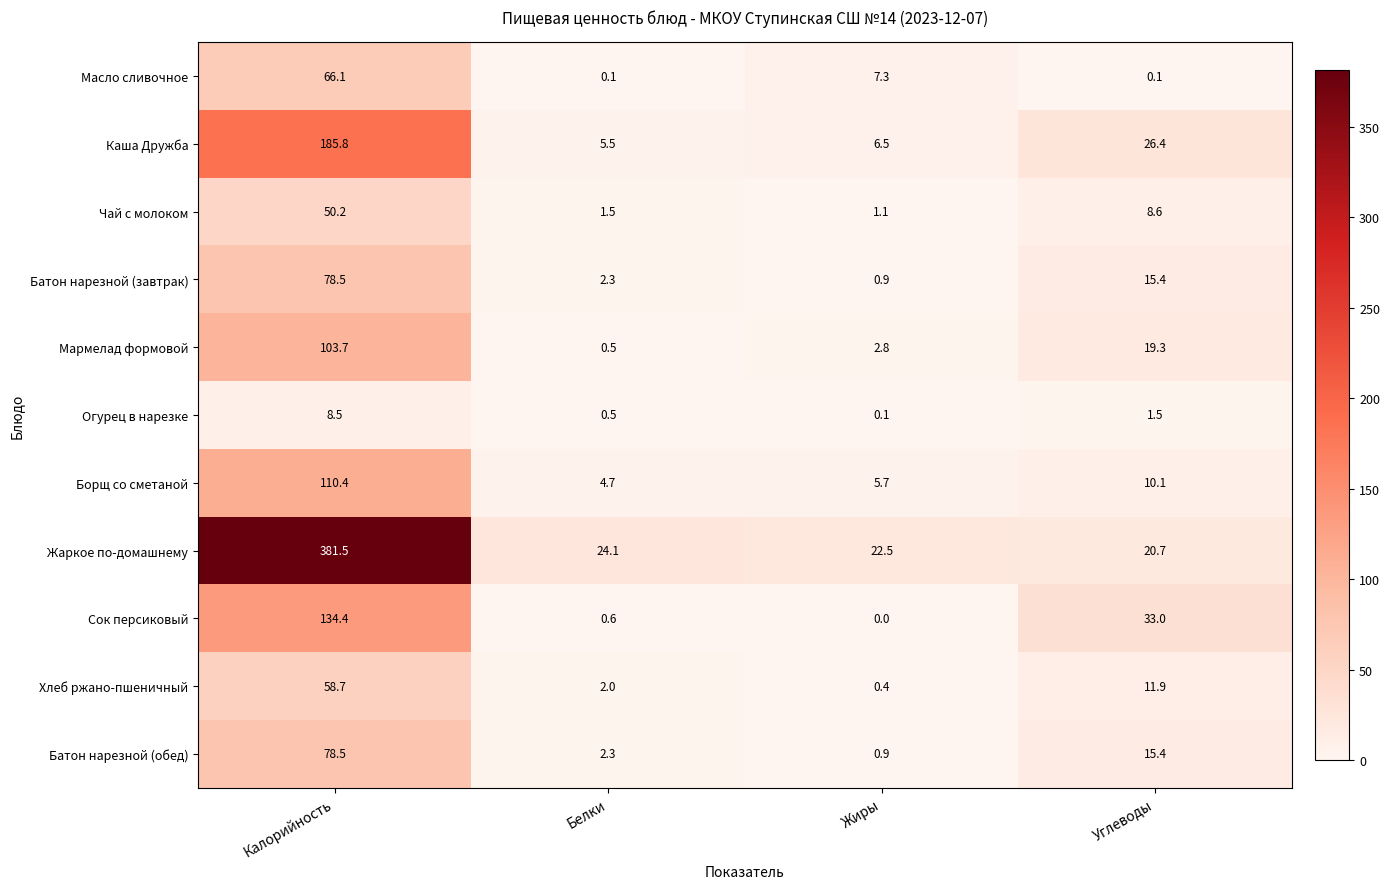

At which category does the chart reach its minimum across all series?

Жиры